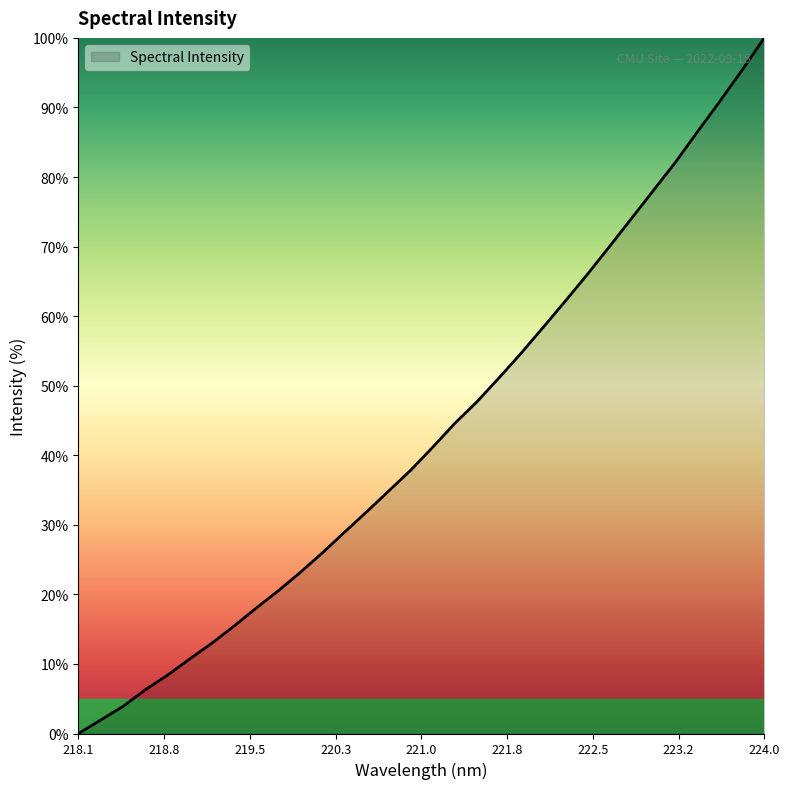

Reading left to right, transcribe all the data shown in this chart.

0.0	1.9	3.9	6.2	8.3	10.7	12.9	15.4	18.0	20.5	23.1	25.9	28.9	31.8	34.8	37.8	41.2	44.6	47.7	51.1	54.7	58.4	62.2	66.0	70.0	74.1	78.1	82.2	86.6	90.9	95.4	100.0